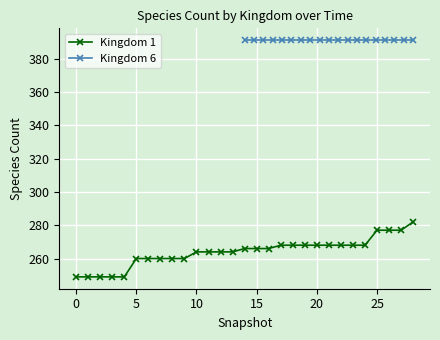

What is the difference between the second highest and second lowest values?

28